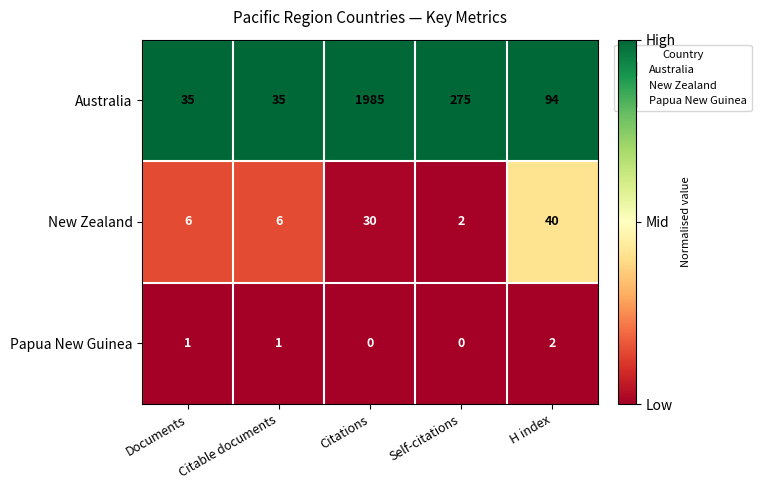

Which category has the highest value in the New Zealand series?

H index